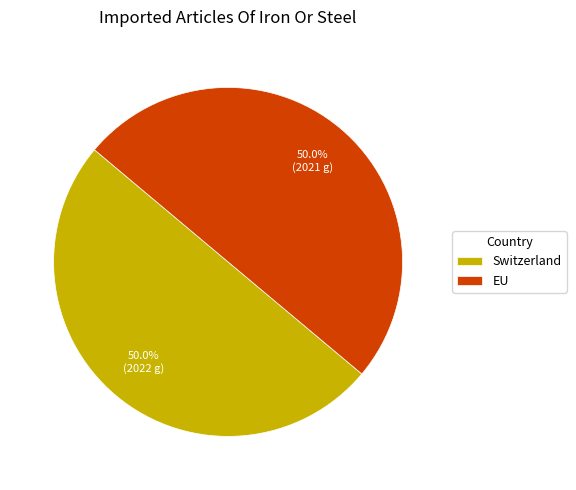

Is it true that Switzerland is 50% of the pie?

True